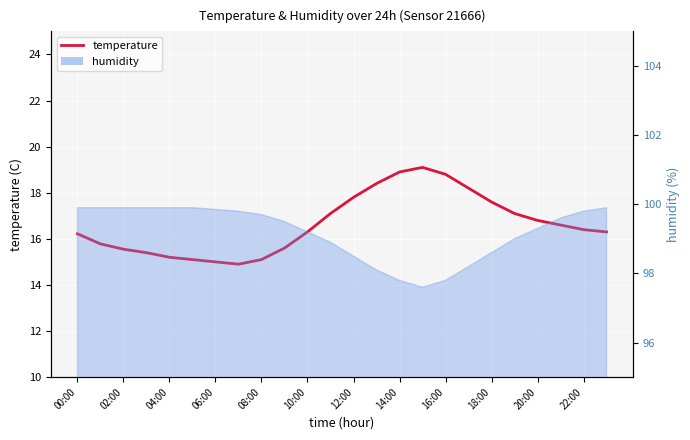

The chart shows a value of 8.9 at 22:00. True or false?

False